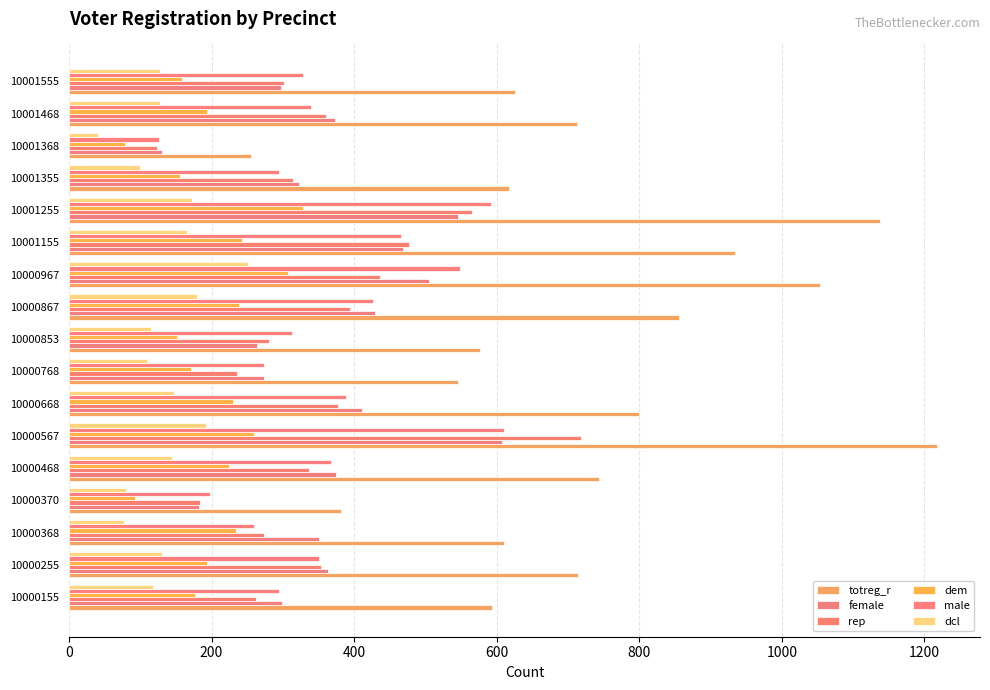

Which series has the largest total across all categories?

totreg_r